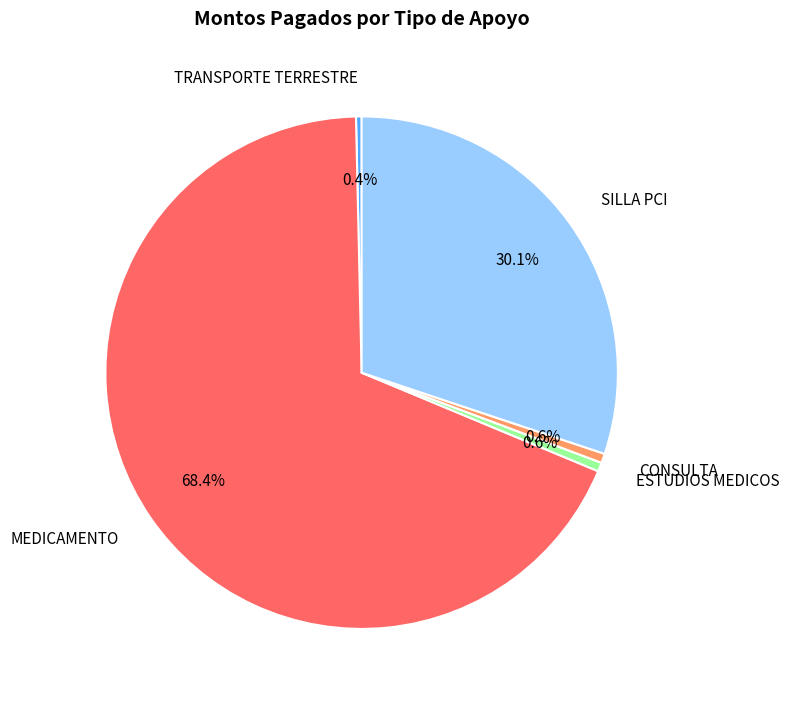

What is the majority slice?

MEDICAMENTO